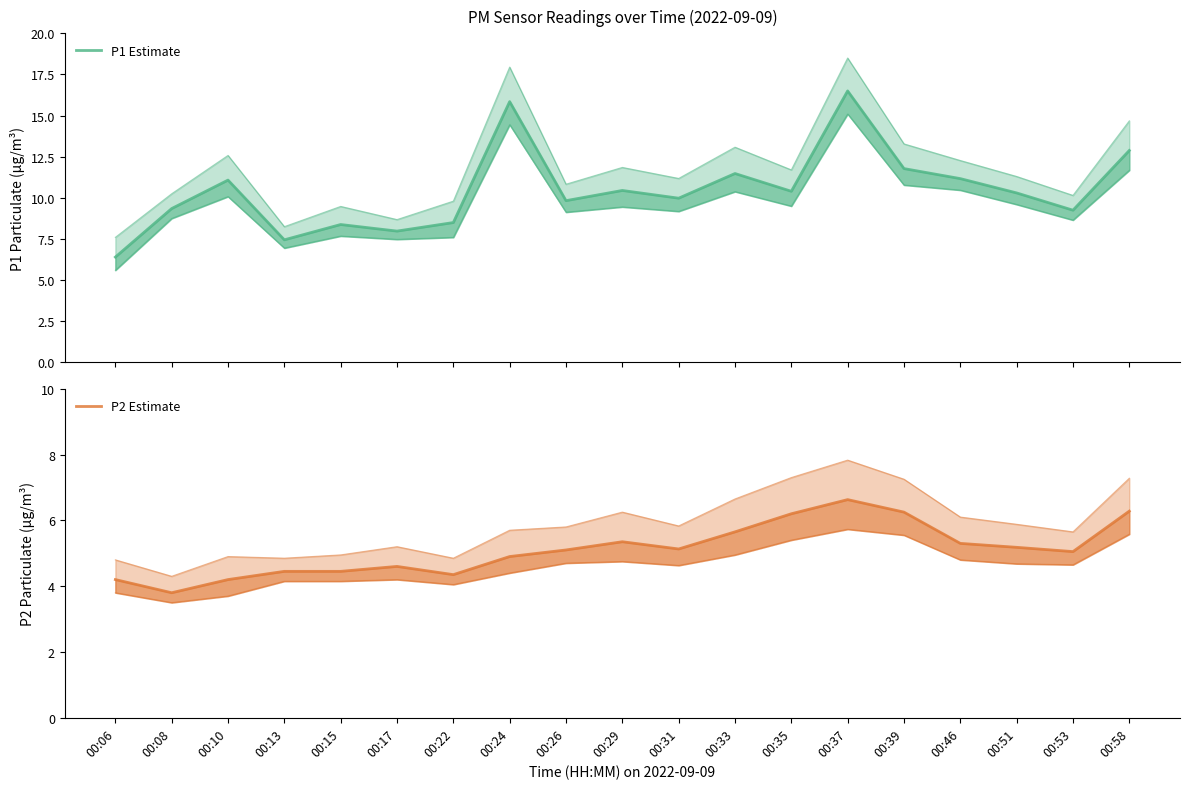

What are all the series names shown in the legend?

P1 Estimate, P2 Estimate